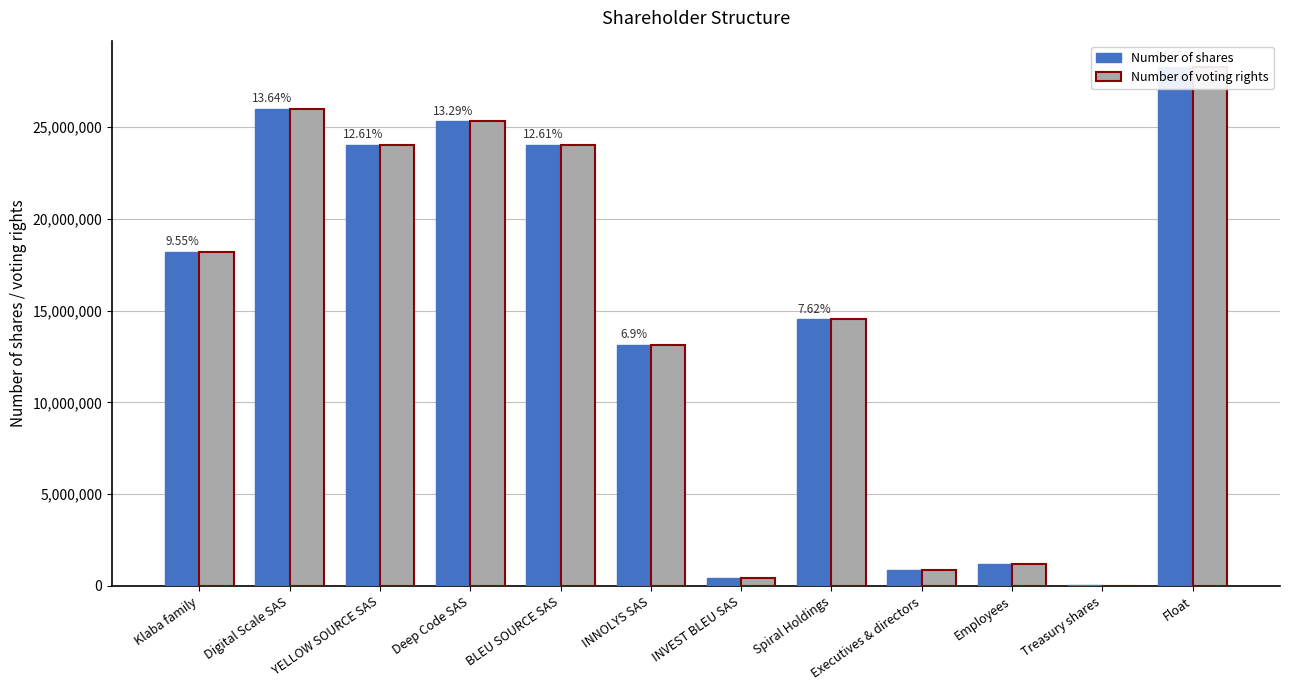

List the series in order of their peak value, lowest first.

Number of shares, Number of voting rights